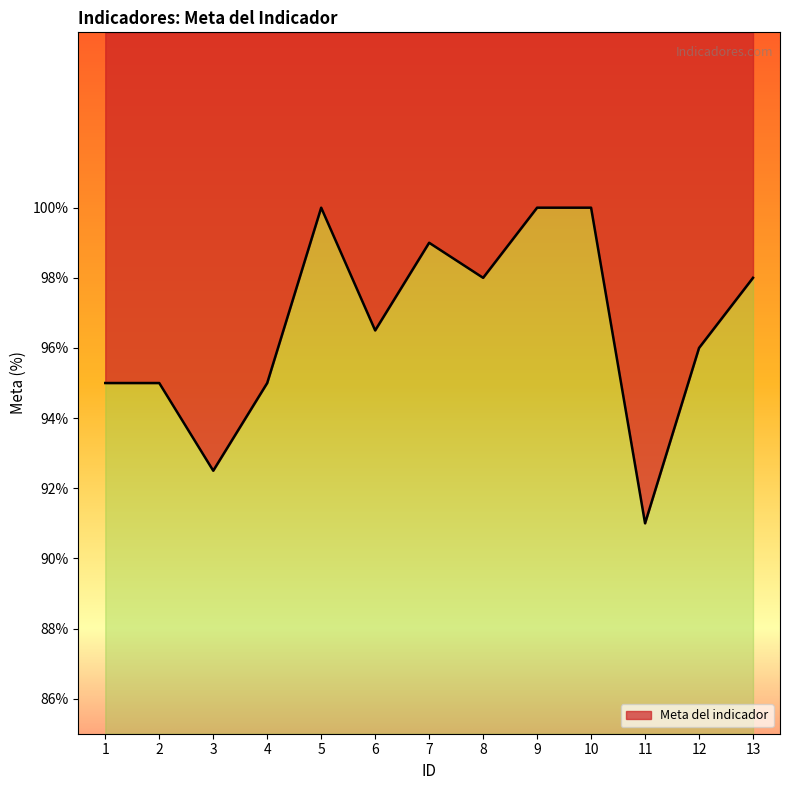

Reading right to left, what are all the values shown in this chart?

13=98.0	12=96.0	11=91.0	10=100.0	9=100.0	8=98.0	7=99.0	6=96.5	5=100.0	4=95.0	3=92.5	2=95.0	1=95.0